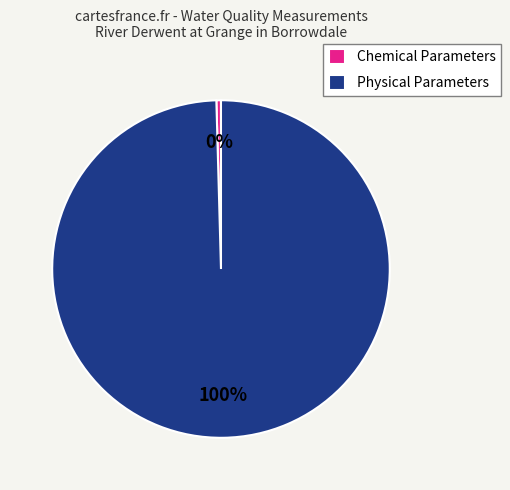

Is the sum of Chemical Parameters and Physical Parameters greater than half?

Yes